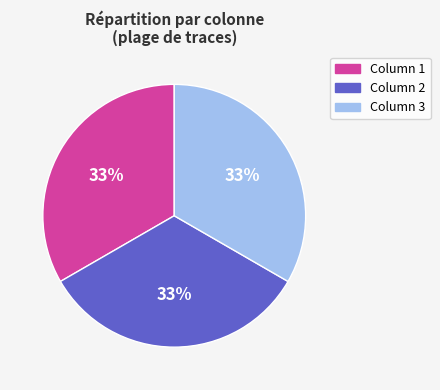

Count the number of slices in the pie.

3